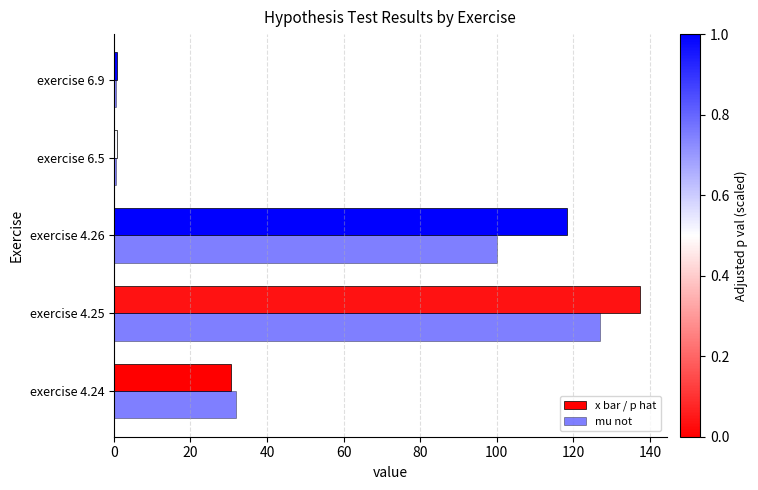

How many categories are shown in the chart?

5